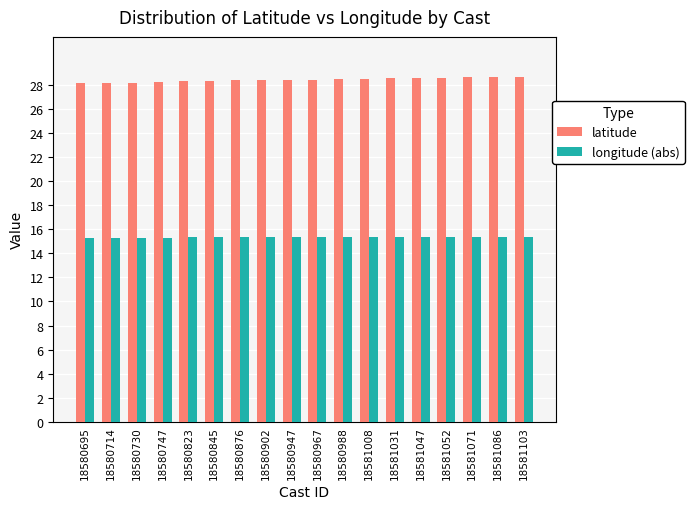

Rank the series by their maximum value, from highest to lowest.

latitude, longitude (abs)